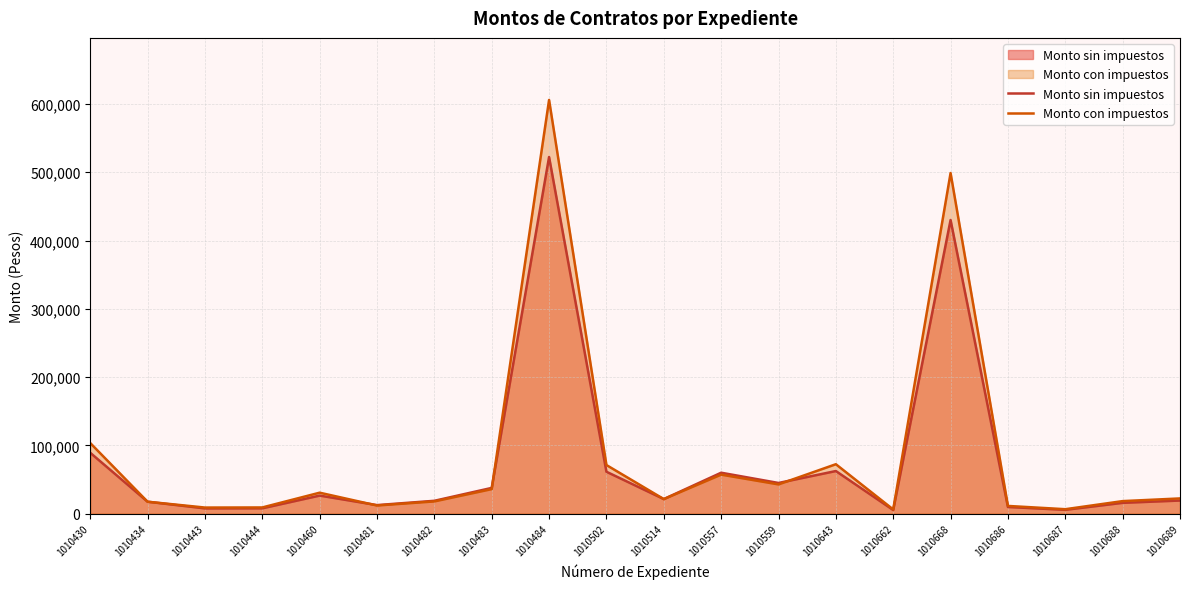

Which label corresponds to the largest value in the chart?

1010484